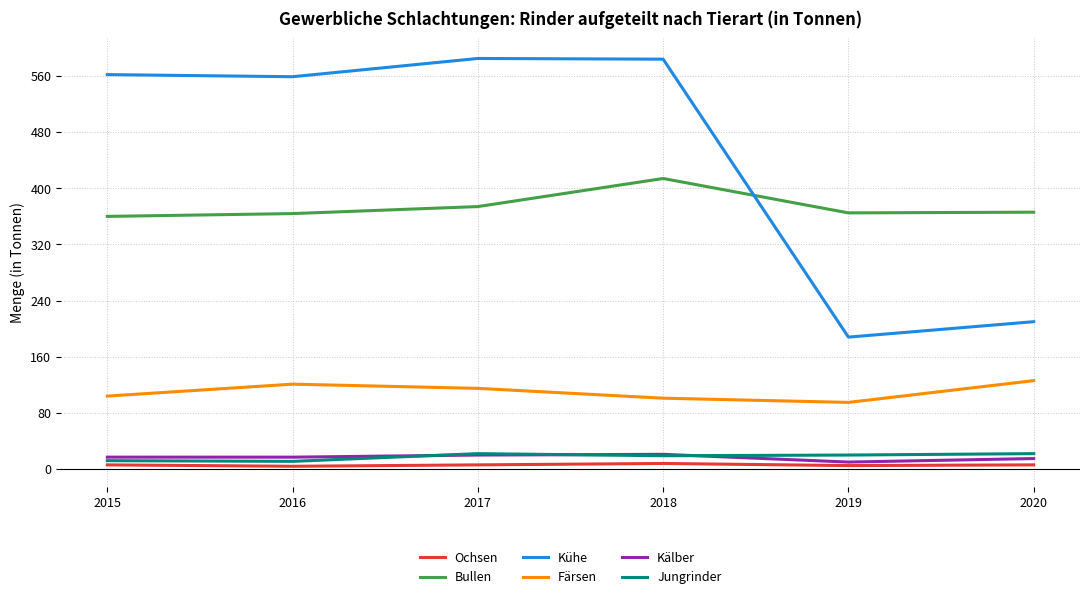

Which series has the largest total across all categories?

Kühe